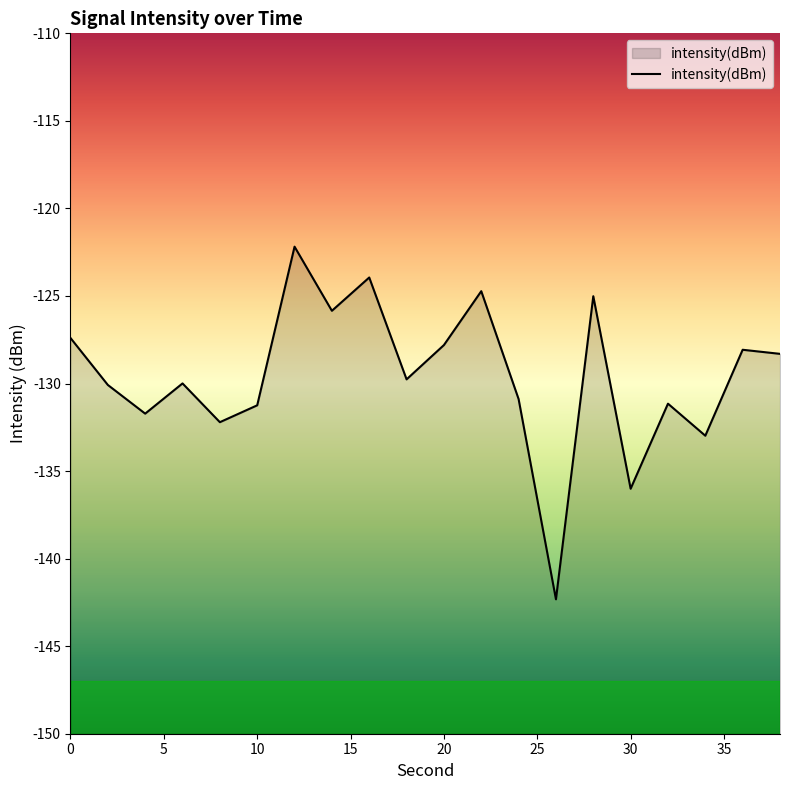

Where is the data nearest to the value -132?

8